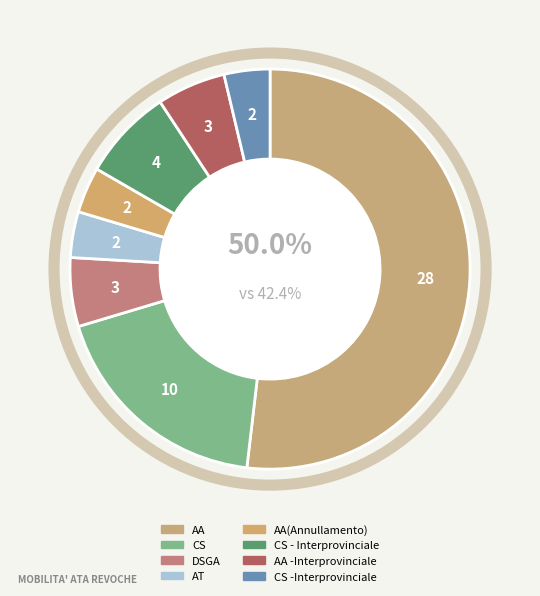

Is it true that CS - Interprovinciale is 1% of the pie?

False